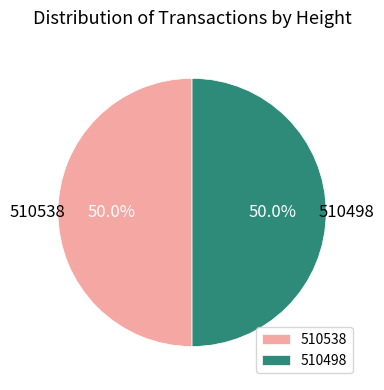

Is it true that 510538 is 50% of the pie?

True